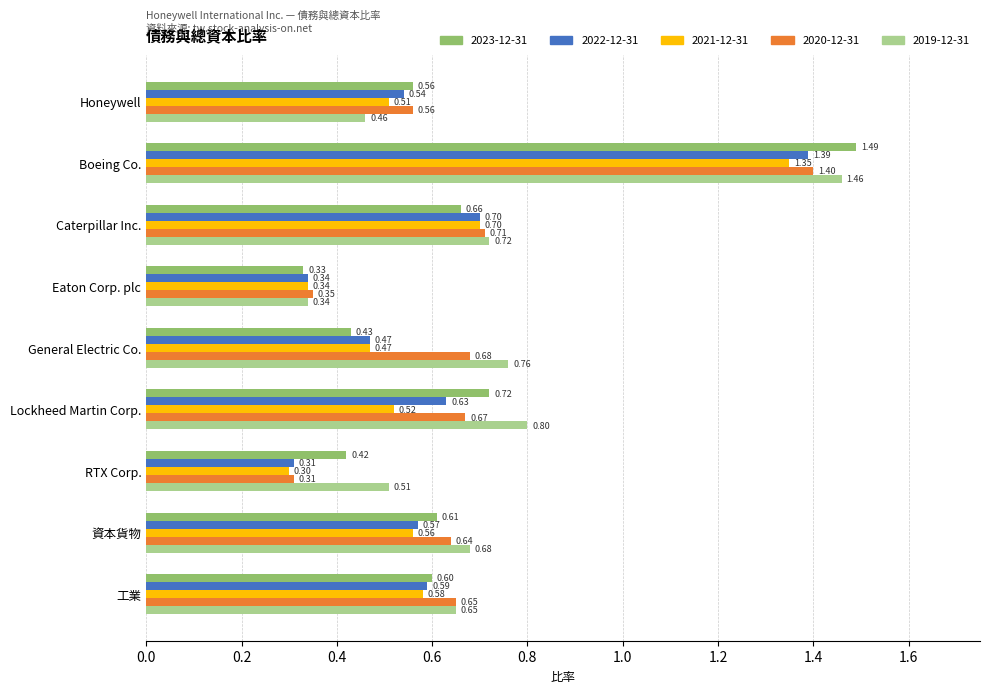

Which category has the lowest value across all series?

RTX Corp.